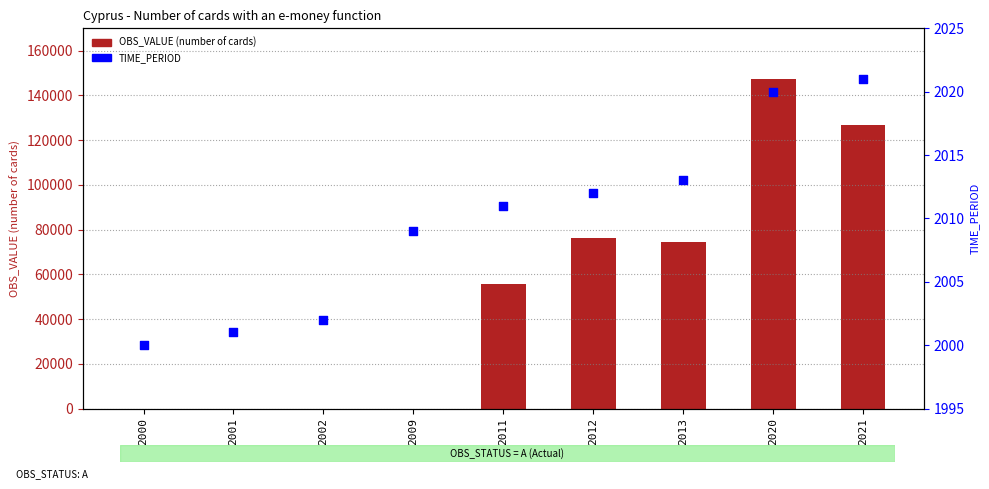

Which series reaches the minimum Y coordinate?

OBS_VALUE (number of cards)